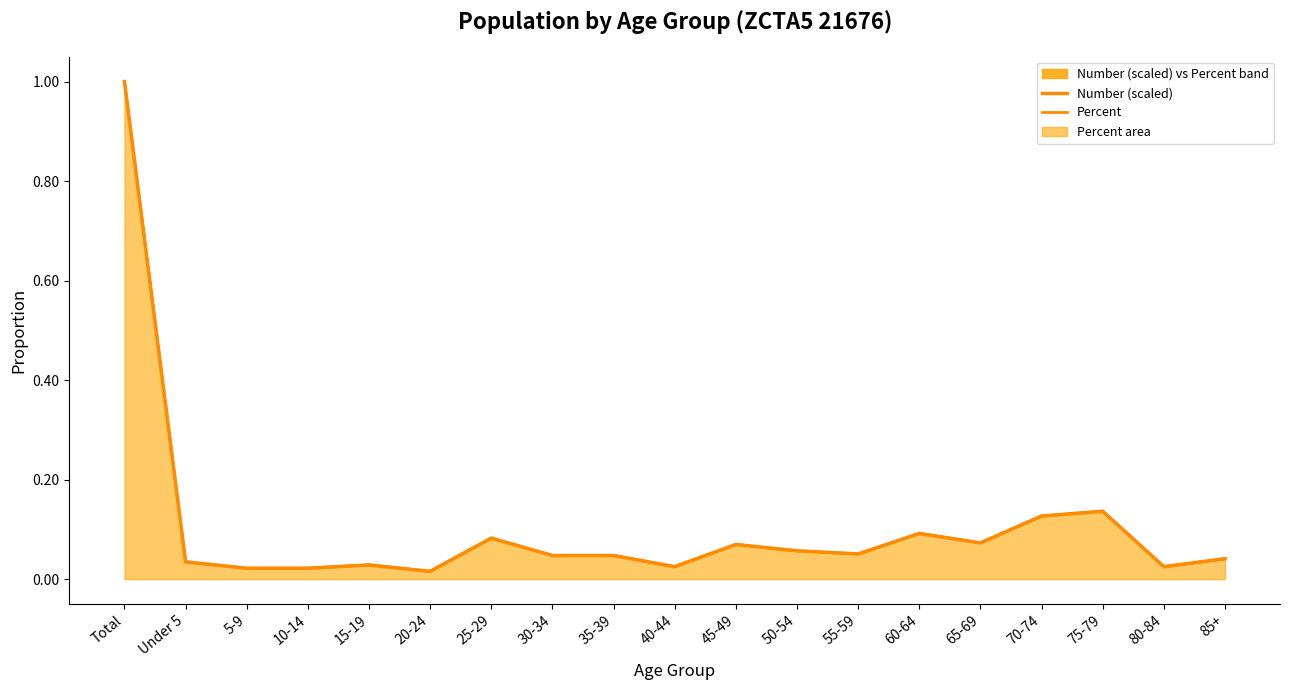

Reading left to right, transcribe all the data shown in this chart.

Number (scaled): 1.0	0.0	0.0	0.0	0.0	0.0	0.1	0.0	0.0	0.0	0.1	0.1	0.1	0.1	0.1	0.1	0.1	0.0	0.0
Percent: 1.0	0.0	0.0	0.0	0.0	0.0	0.1	0.0	0.0	0.0	0.1	0.1	0.1	0.1	0.1	0.1	0.1	0.0	0.0